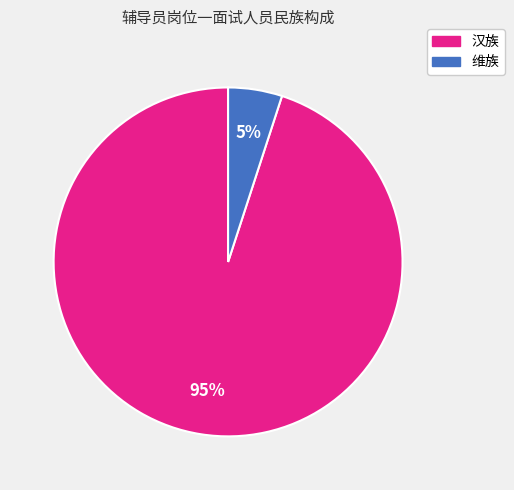

To the nearest percent, what is the combined percentage of 汉族 and 维族?

100%